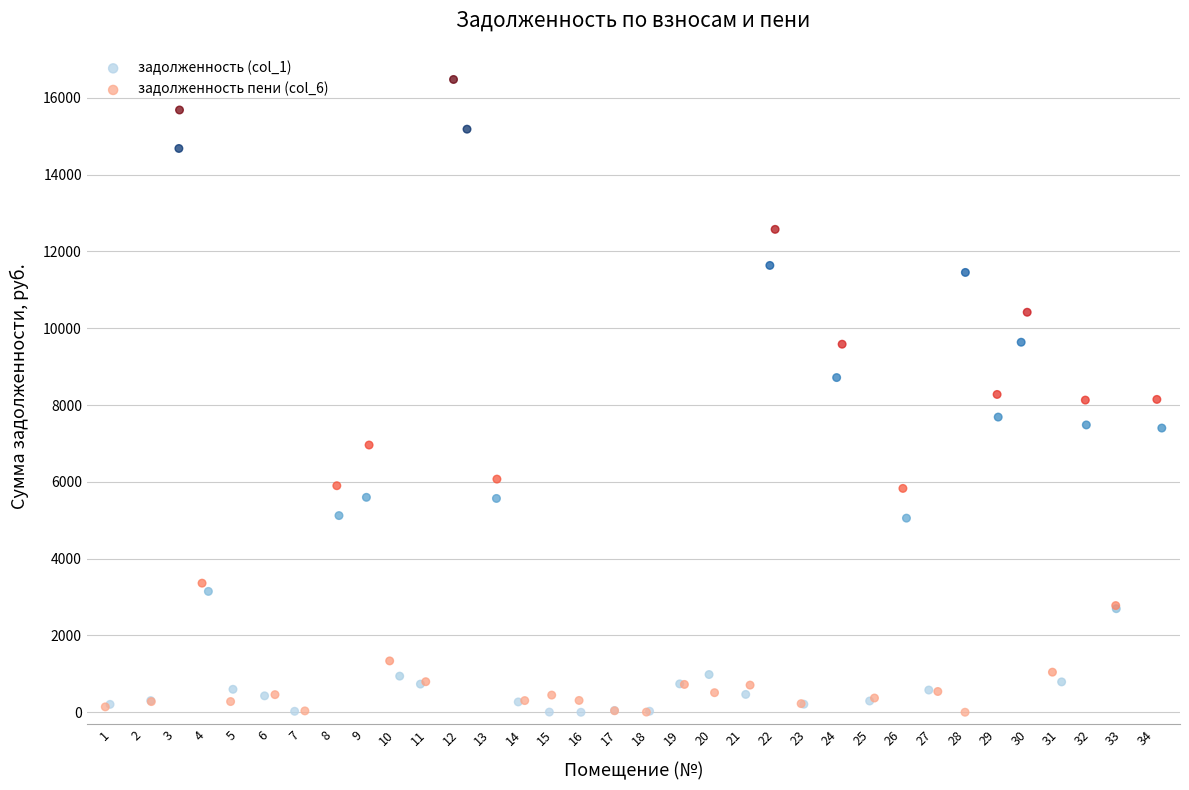

Which series has the largest Y range (max minus min)?

задолженность пени (col_6)